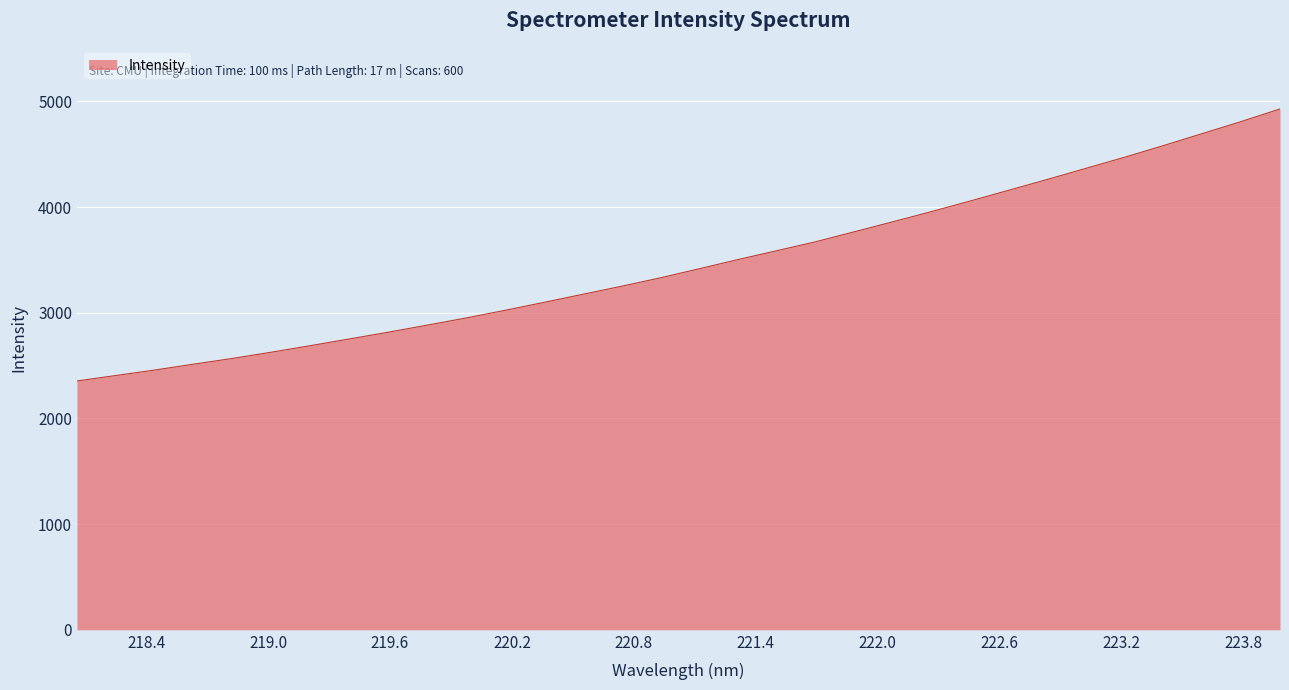

What is the smallest value displayed?

2354.3